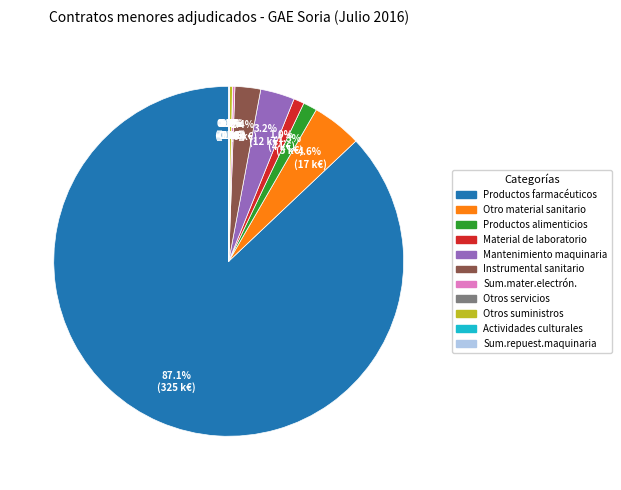

To the nearest percent, what is the difference between the largest and smallest slice percentages?

87%